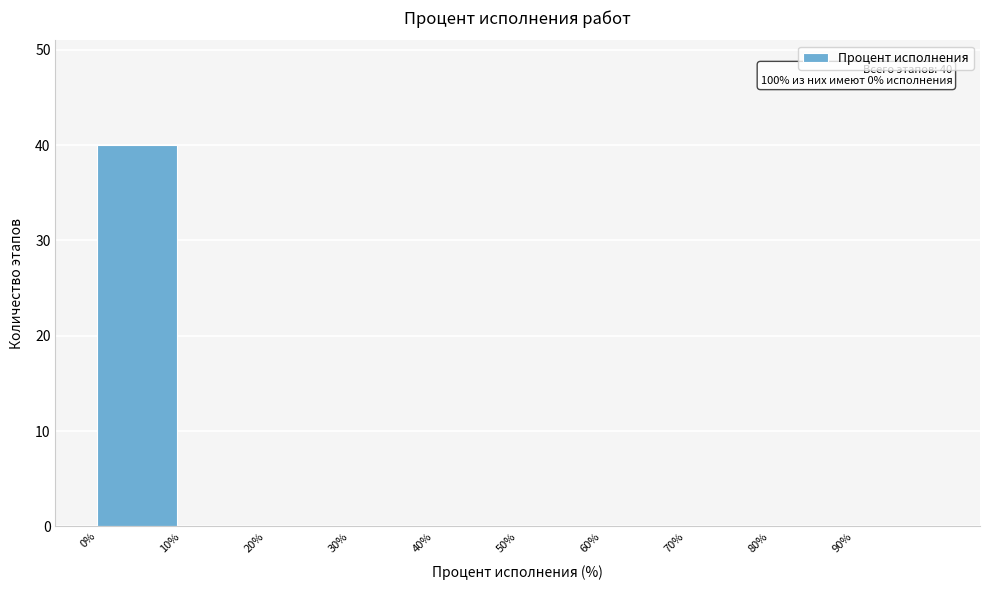

Over which range of the x-axis is the bar tallest?

0 to 10